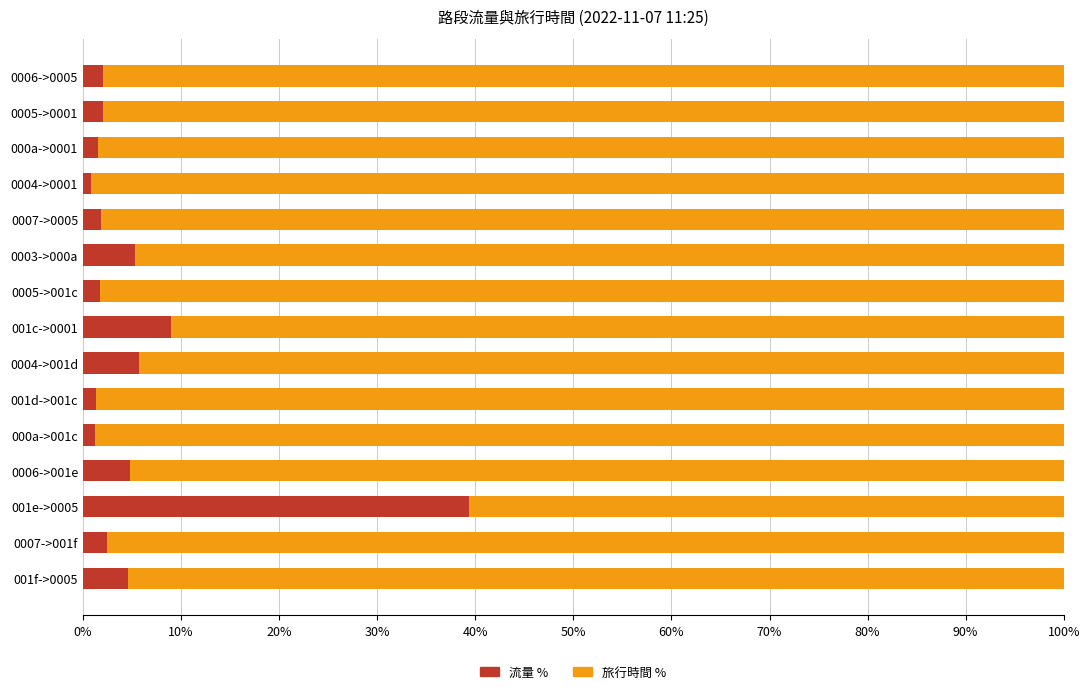

At which label is 流量 % closest to 20?

001c->0001